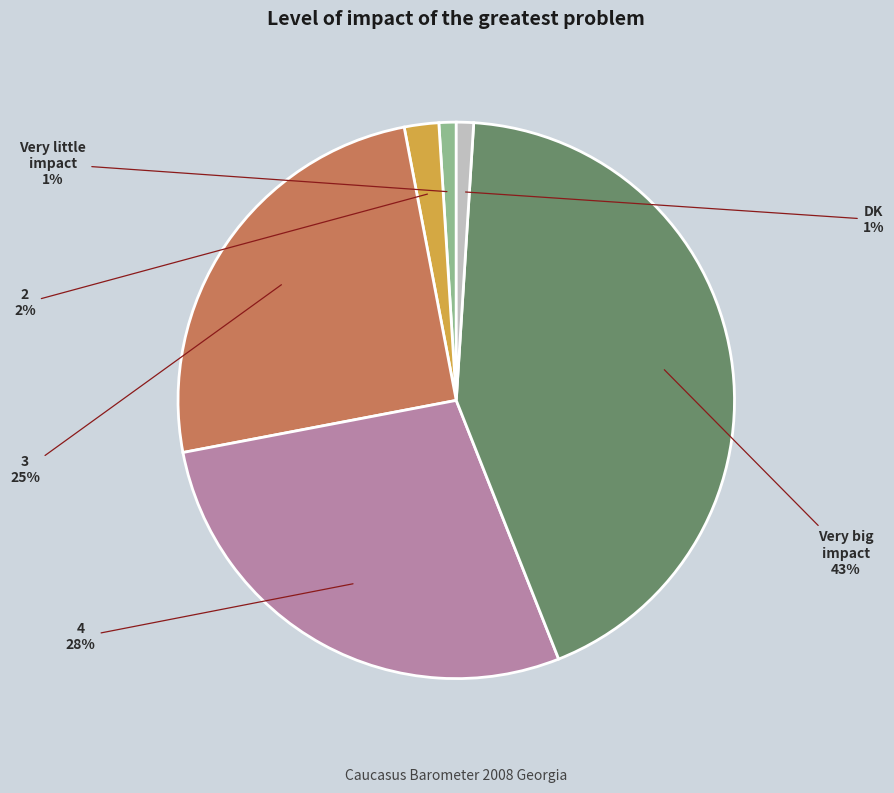

To the nearest percent, what is the difference between the largest and smallest slice percentages?

42%